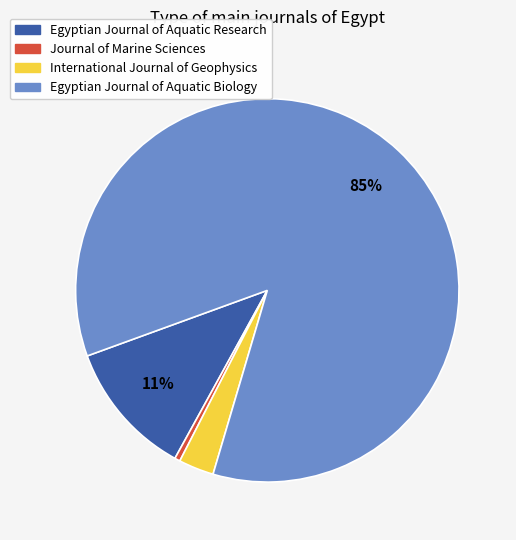

To the nearest percent, what portion does International Journal of Geophysics represent?

3%